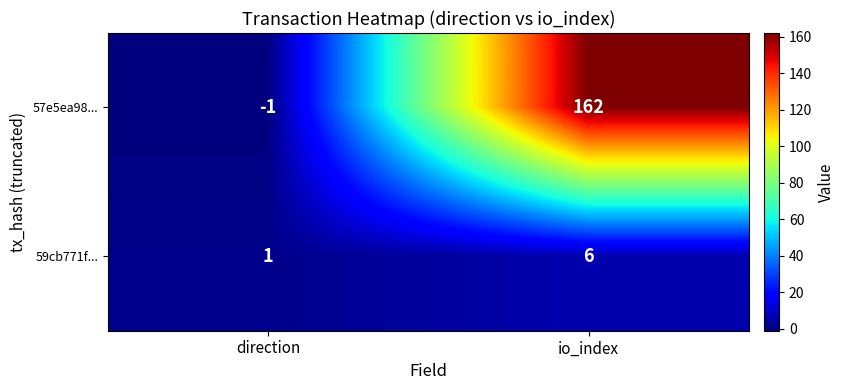

What is the total value across all series at io_index?

168